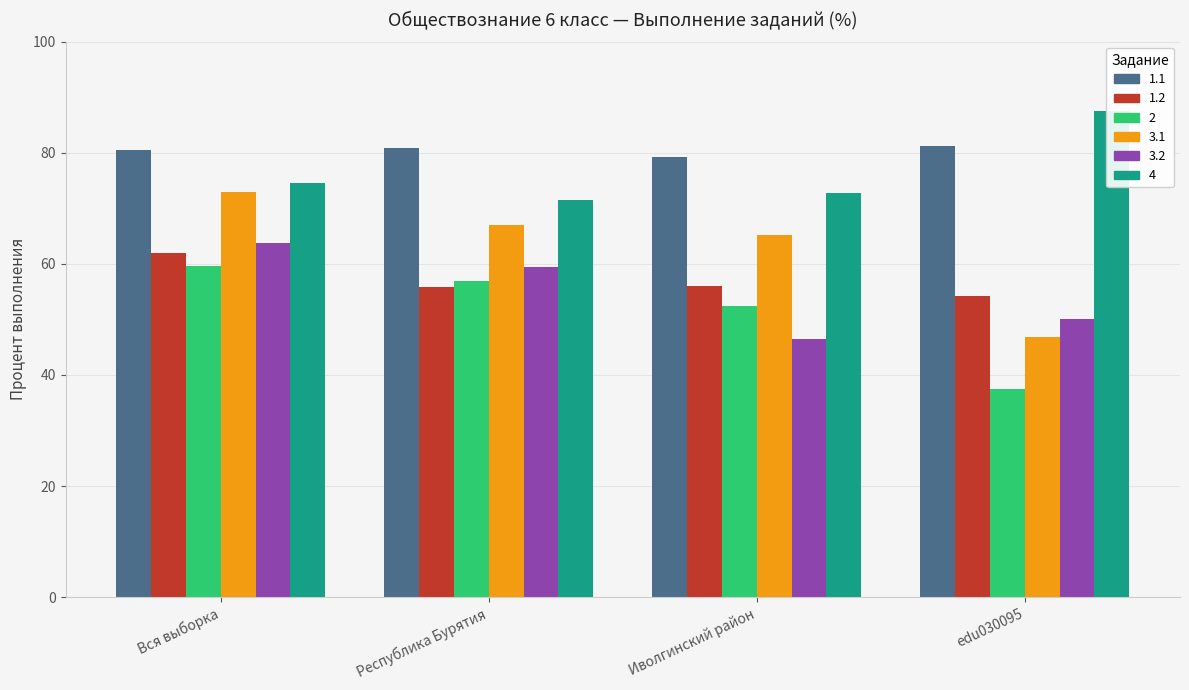

Reading left to right, what are all the values shown in this chart?

1.1: 80.6	80.8	79.3	81.2
1.2: 62.0	55.9	56.0	54.2
2: 59.5	56.9	52.3	37.5
3.1: 72.9	67.0	65.1	46.9
3.2: 63.8	59.5	46.5	50.0
4: 74.6	71.5	72.8	87.5